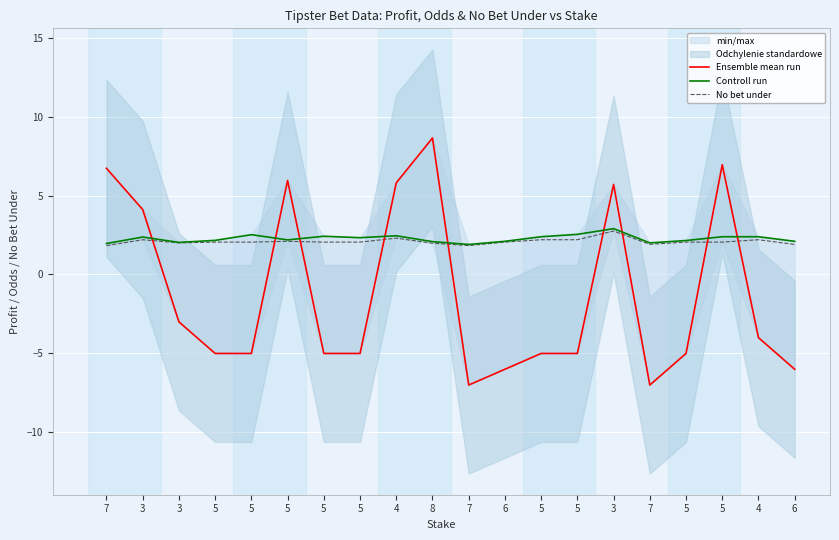

Between which two adjacent categories do Controll run and Ensemble mean run first intersect?

3 and 3